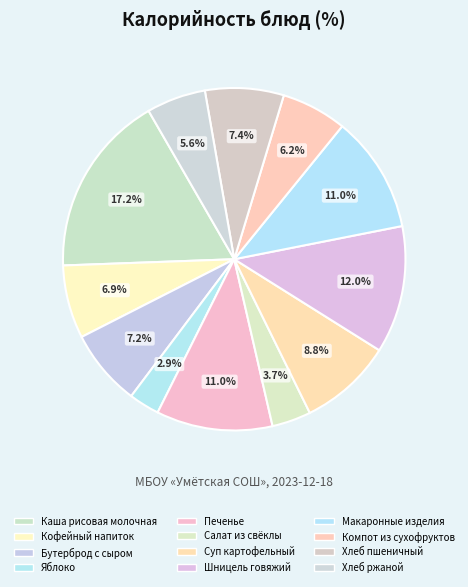

True or false: Компот из сухофруктов accounts for 1% of the total.

False